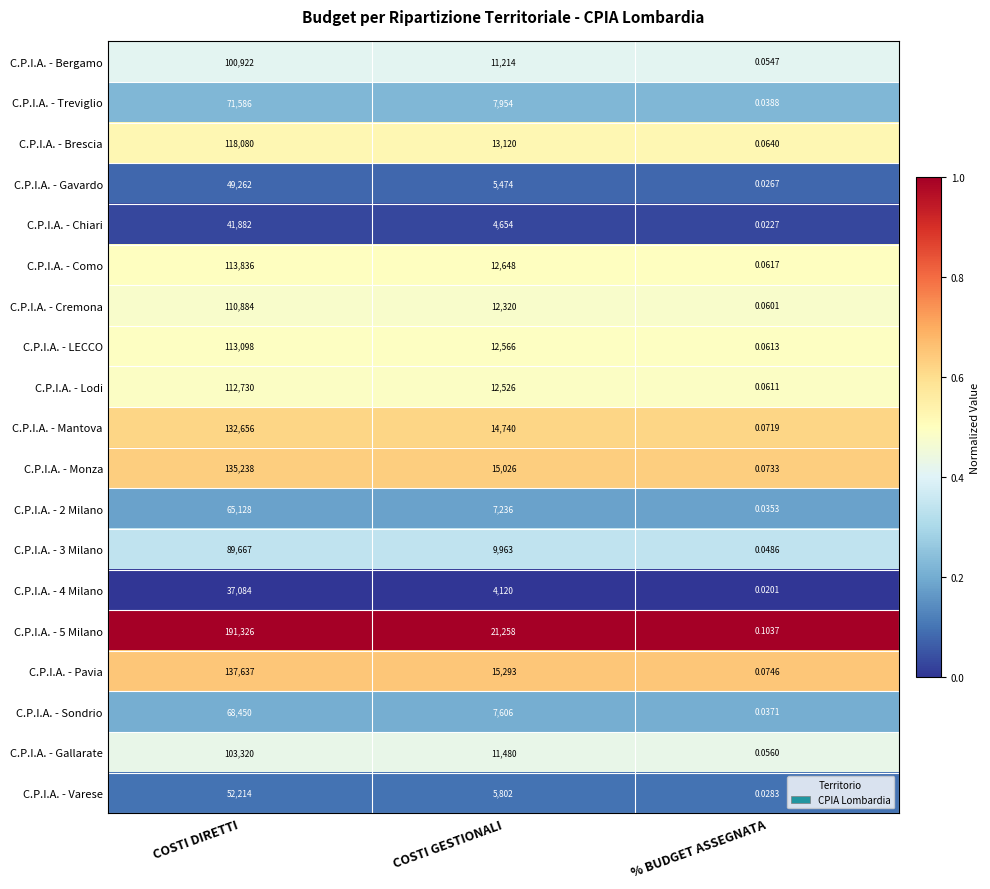

Rank the categories by C.P.I.A. - LECCO value from lowest to highest.

% BUDGET ASSEGNATA, COSTI GESTIONALI, COSTI DIRETTI